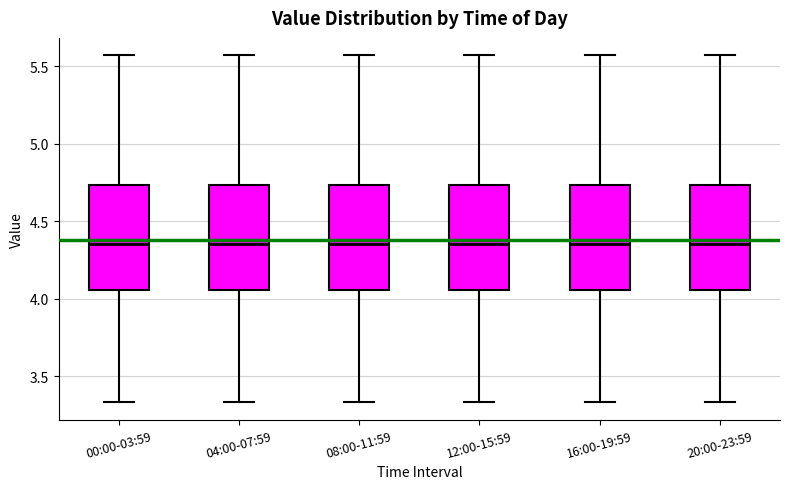

Where is the upper edge of the box for 20:00-23:59 on the y-axis? The values are not printed on the chart, so give them approximately, as read against the axis.

4.75